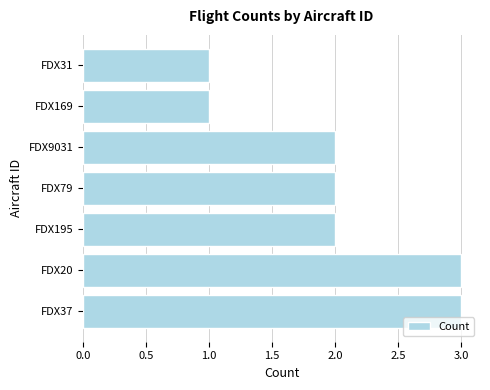

What is the maximum value shown in the chart?

3